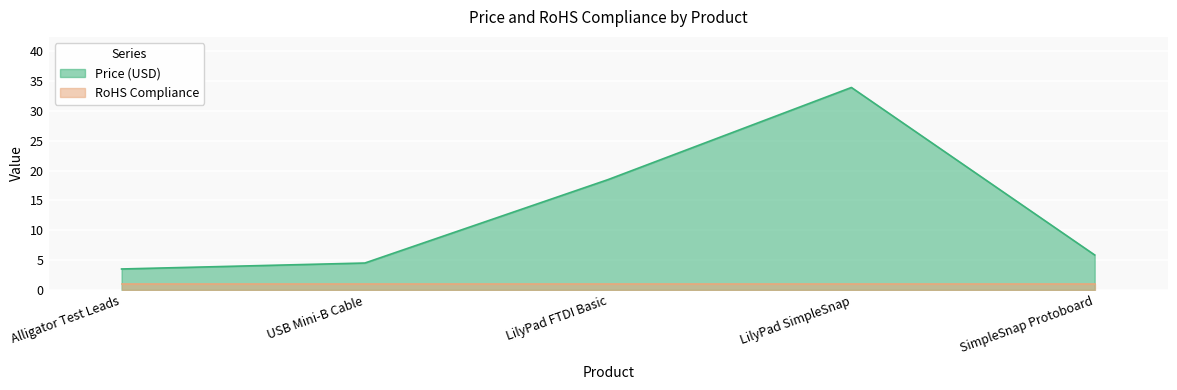

How many interior local peaks (higher than both neighbors) does the data have?

1